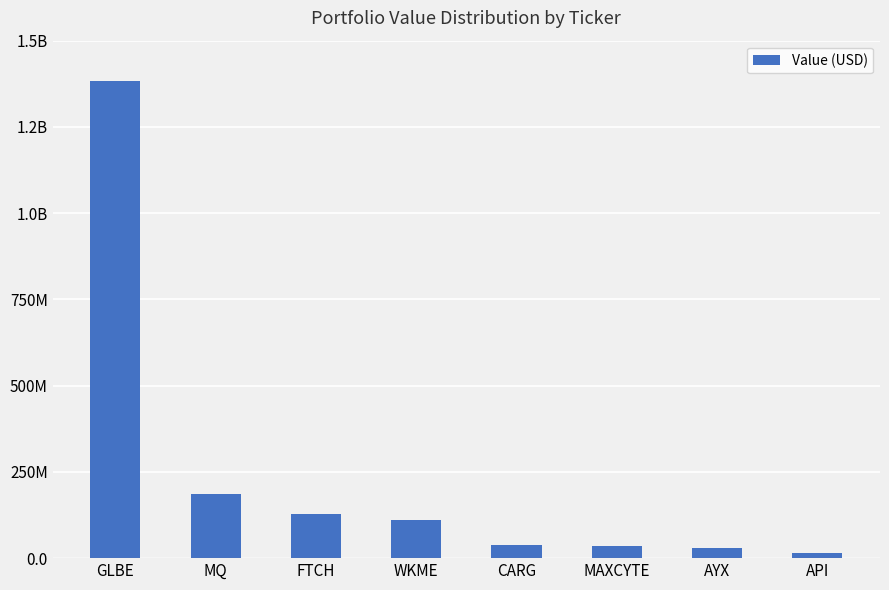

Are the bars horizontal?

No